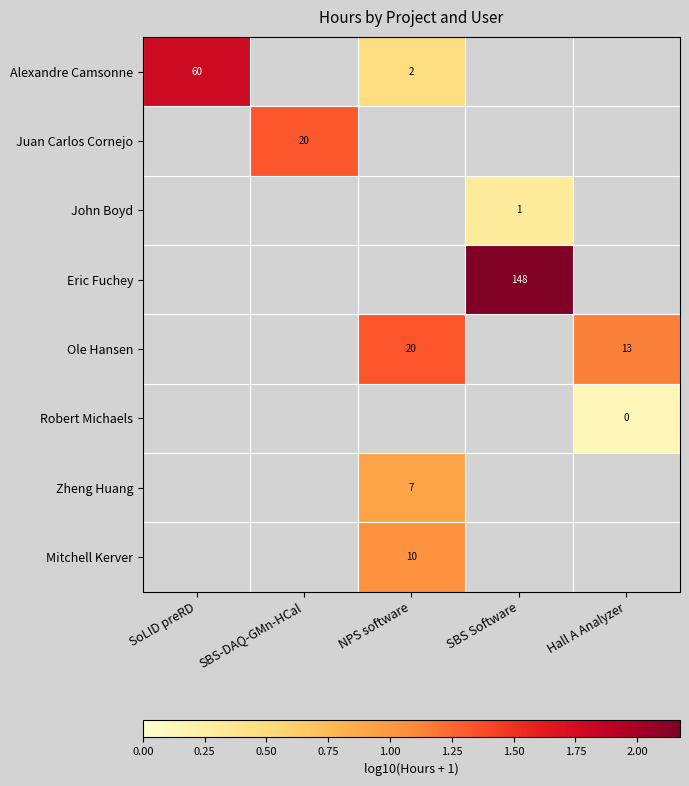

What is the minimum value for Alexandre Camsonne?

0.5